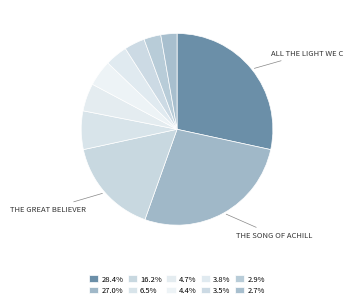

How many slices are in this pie chart?

10